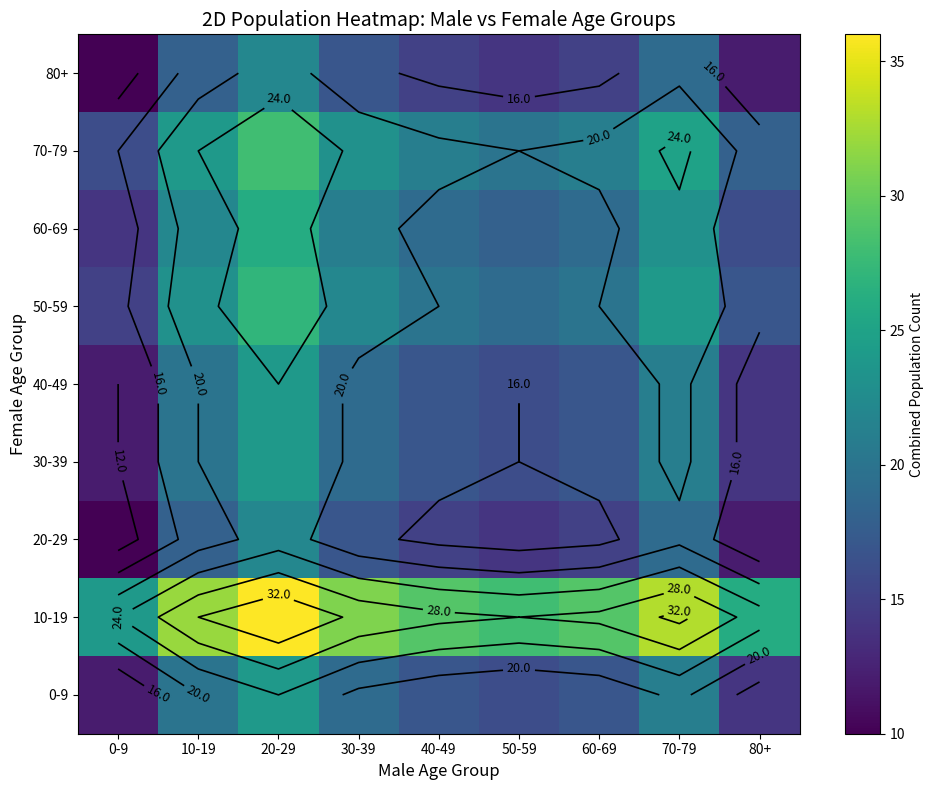

What is the difference between the 10-19 values at 0-9 and 70-79?

9